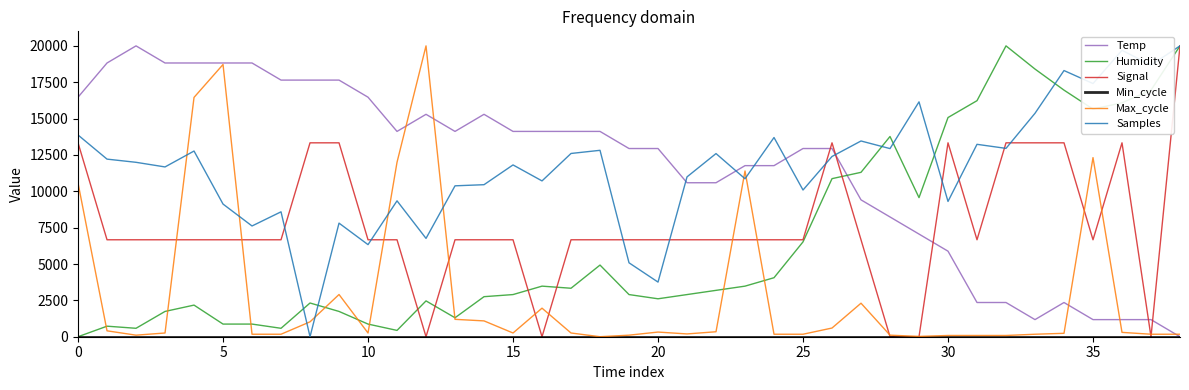

Is this an area chart (filled region under the line)?

No